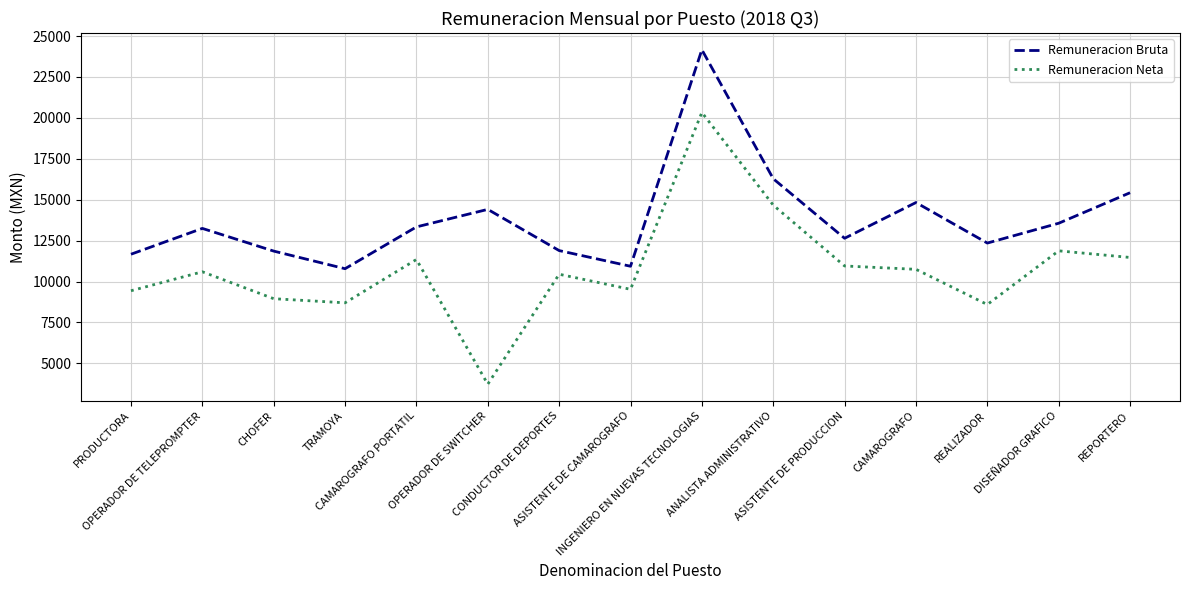

True or false: Remuneracion Neta has more than 2 interior local peaks.

True